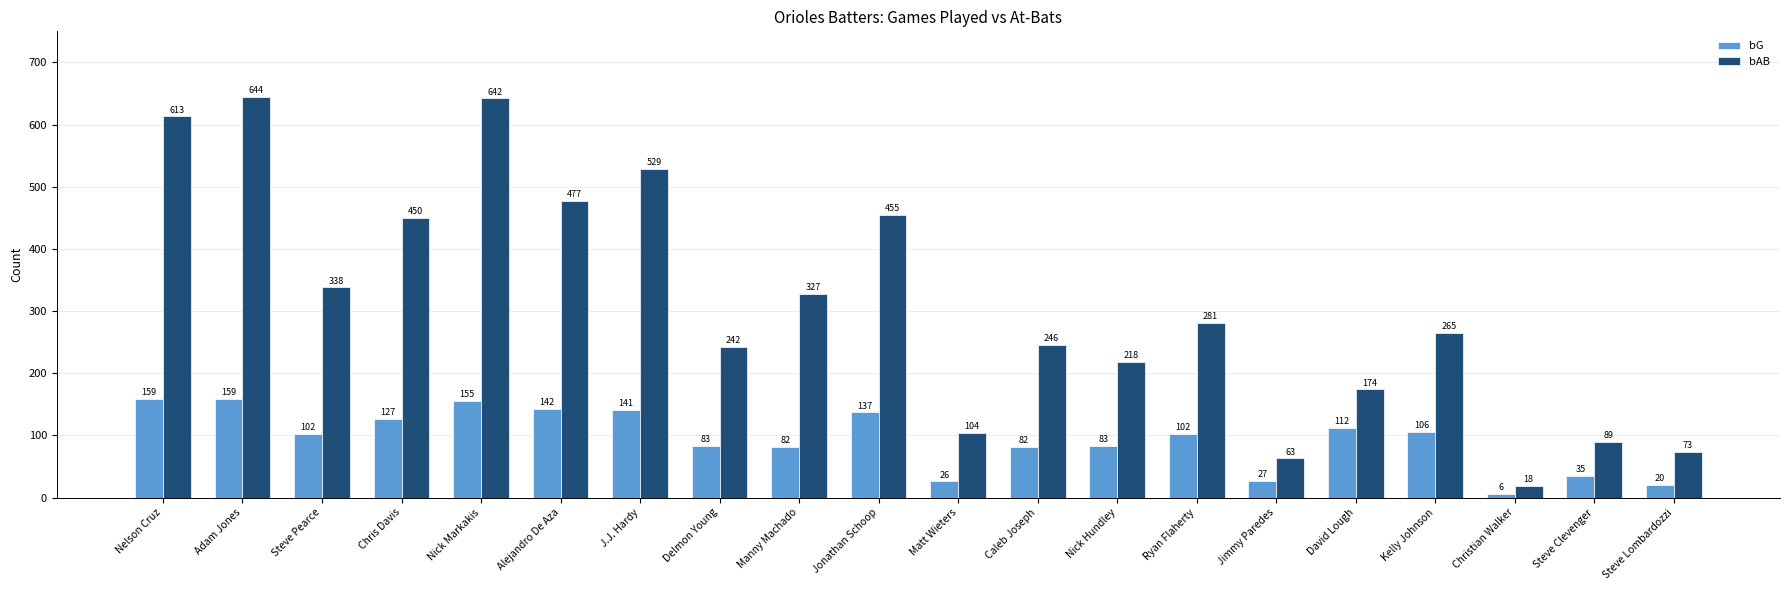

What is the lowest value of the bG series?

6